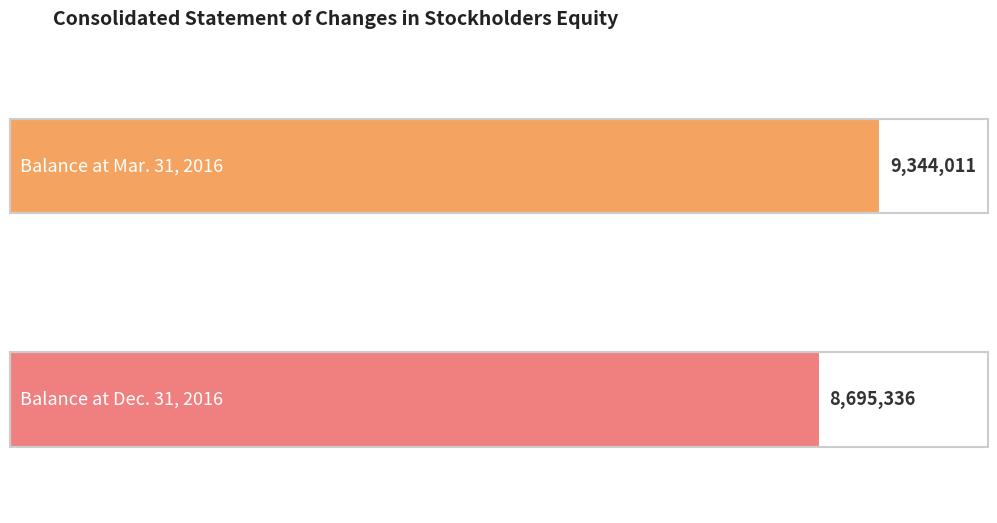

Reading right to left, what are all the values shown in this chart?

8695336	9344011